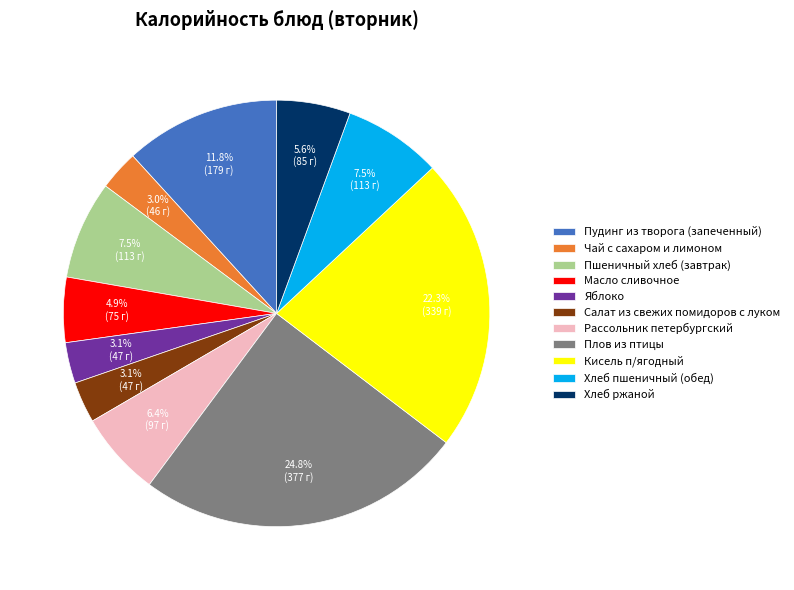

Approximately how many times larger is the value at Салат из свежих помидоров с луком compared to Хлеб ржаной?

0.6